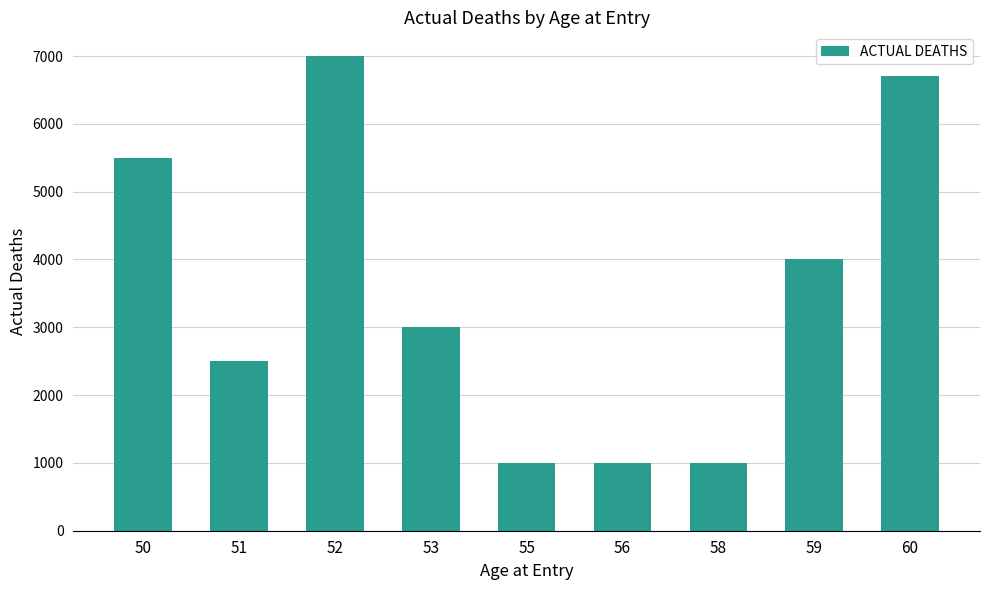

Is it true that the value at 53 is 3000?

True